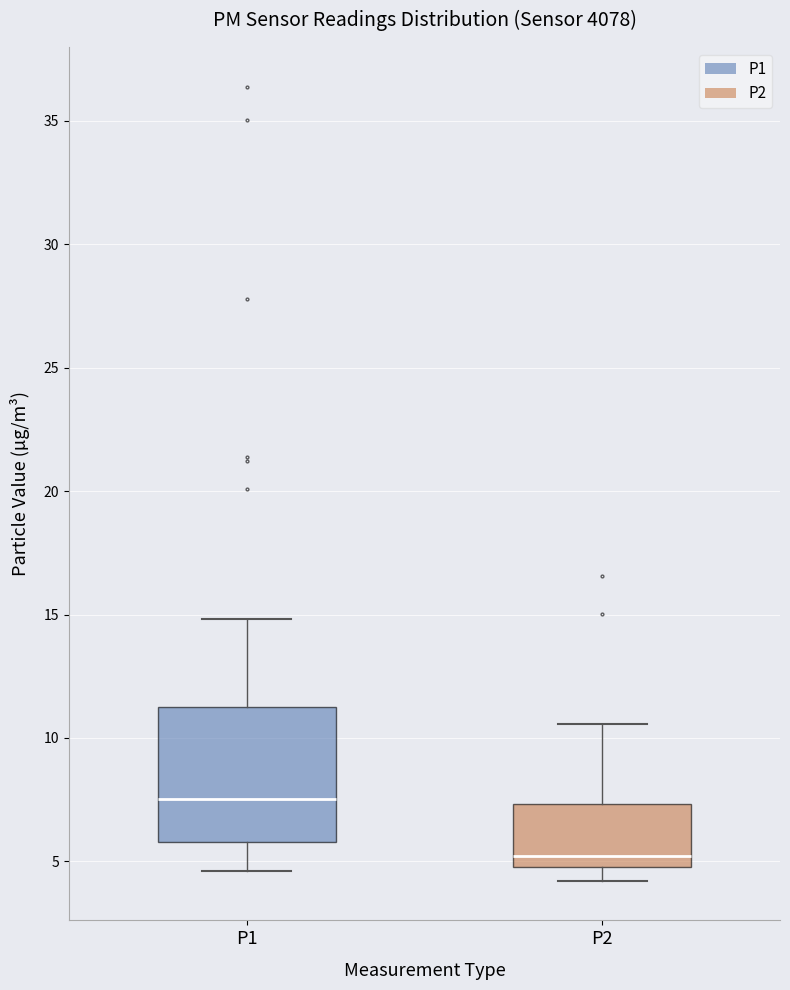

Where does the upper whisker of the box for P1 end on the y-axis? The values are not printed on the chart, so give them approximately, as read against the axis.

15.0